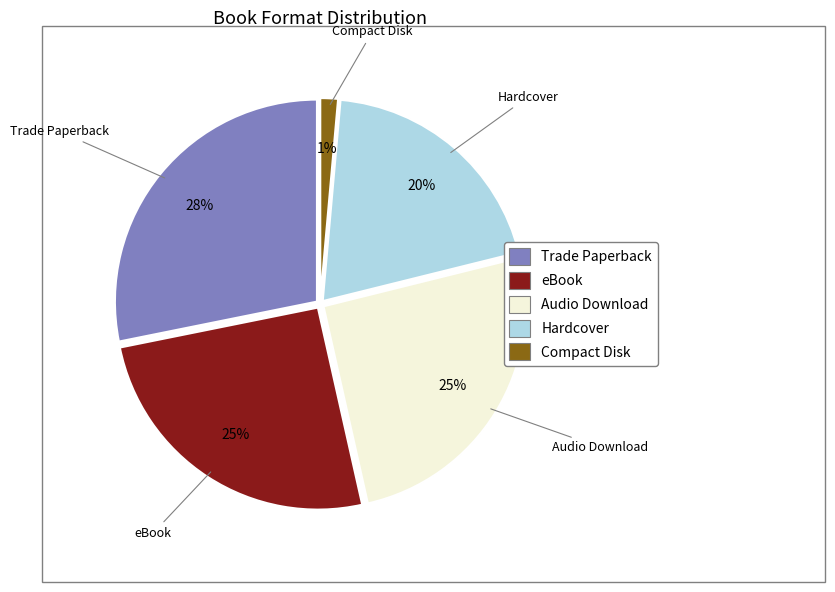

True or false: Hardcover accounts for 13% of the total.

False